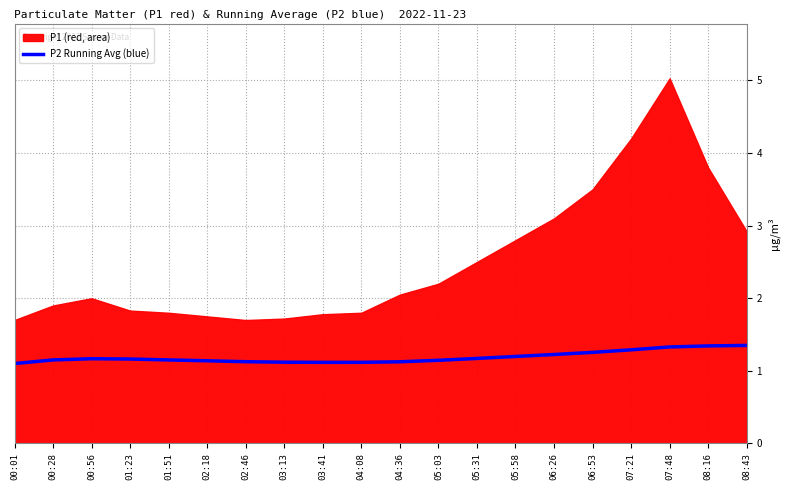

Between 01:23 and 07:21, which is larger?

07:21